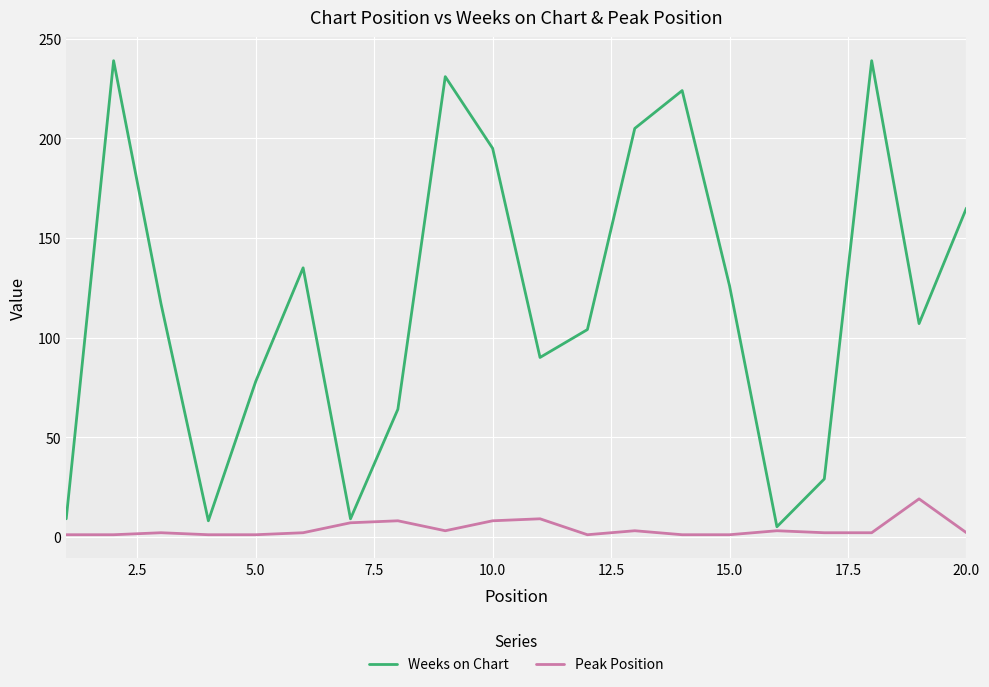

Which series has the largest total across all categories?

Weeks on Chart